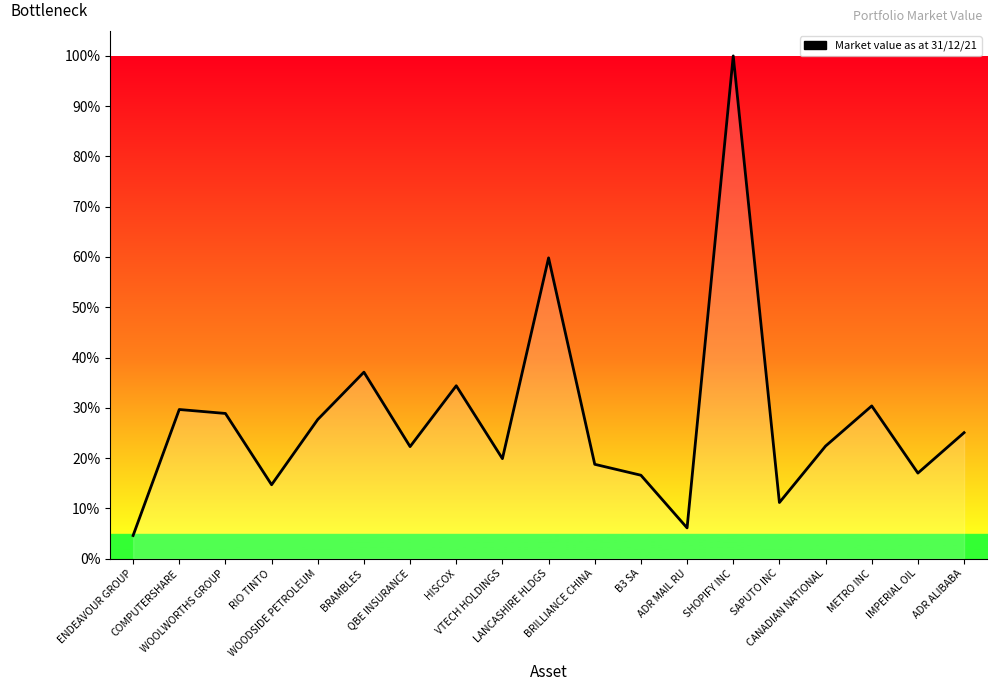

At which category does the data reach its first local valley?

RIO TINTO